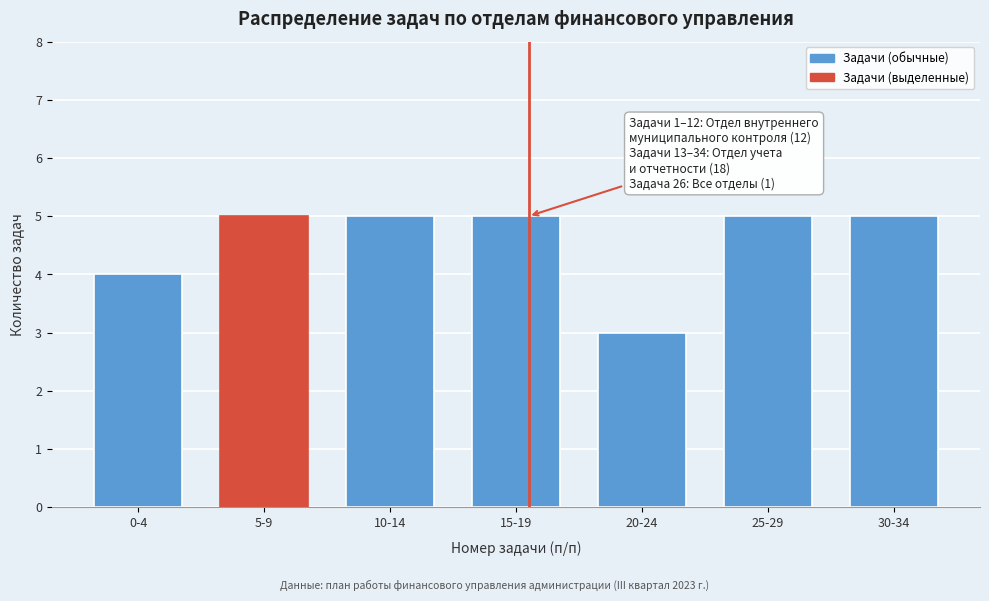

Reading right to left, what are all the values shown in this chart?

5	5	3	5	5	5	4